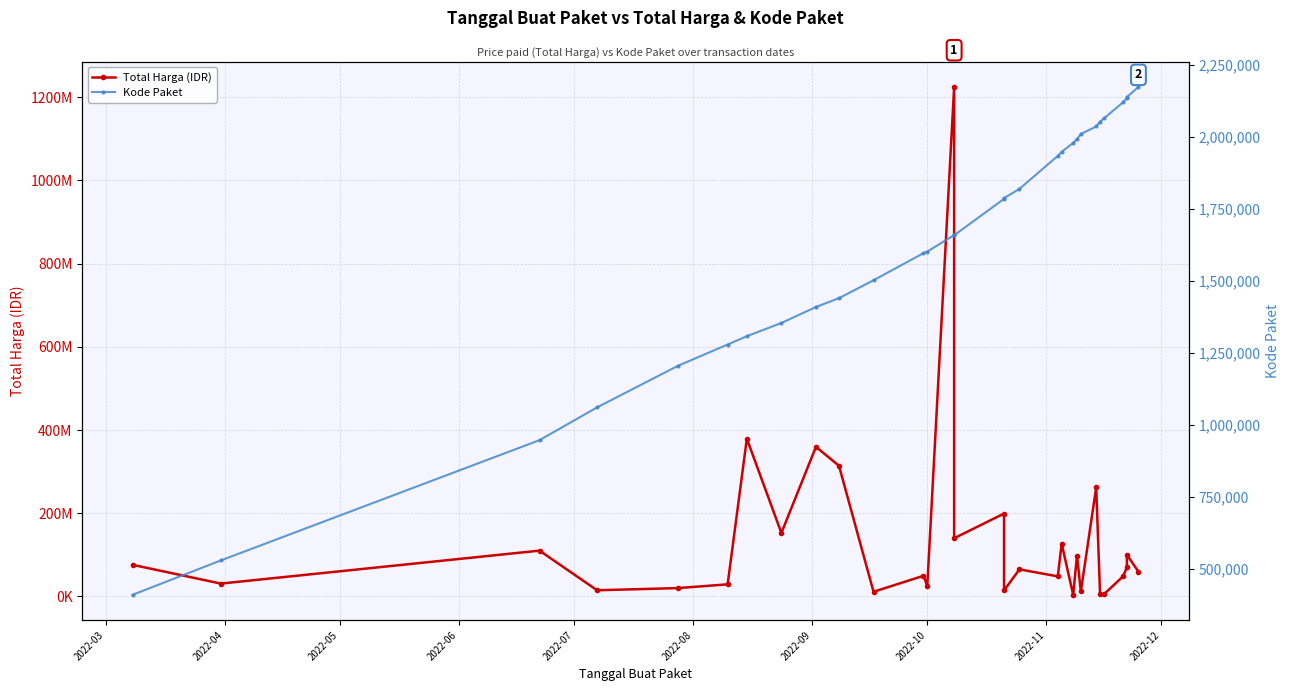

Which series has the widest spread of values?

Total Harga (IDR)